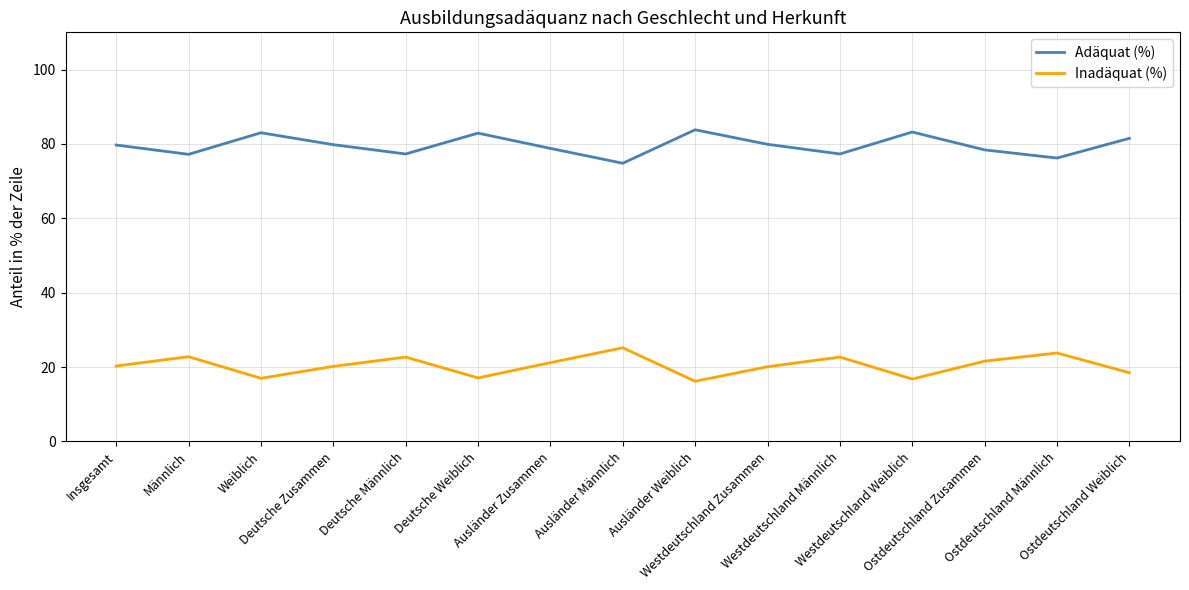

Which series has the largest total across all categories?

Adäquat (%)